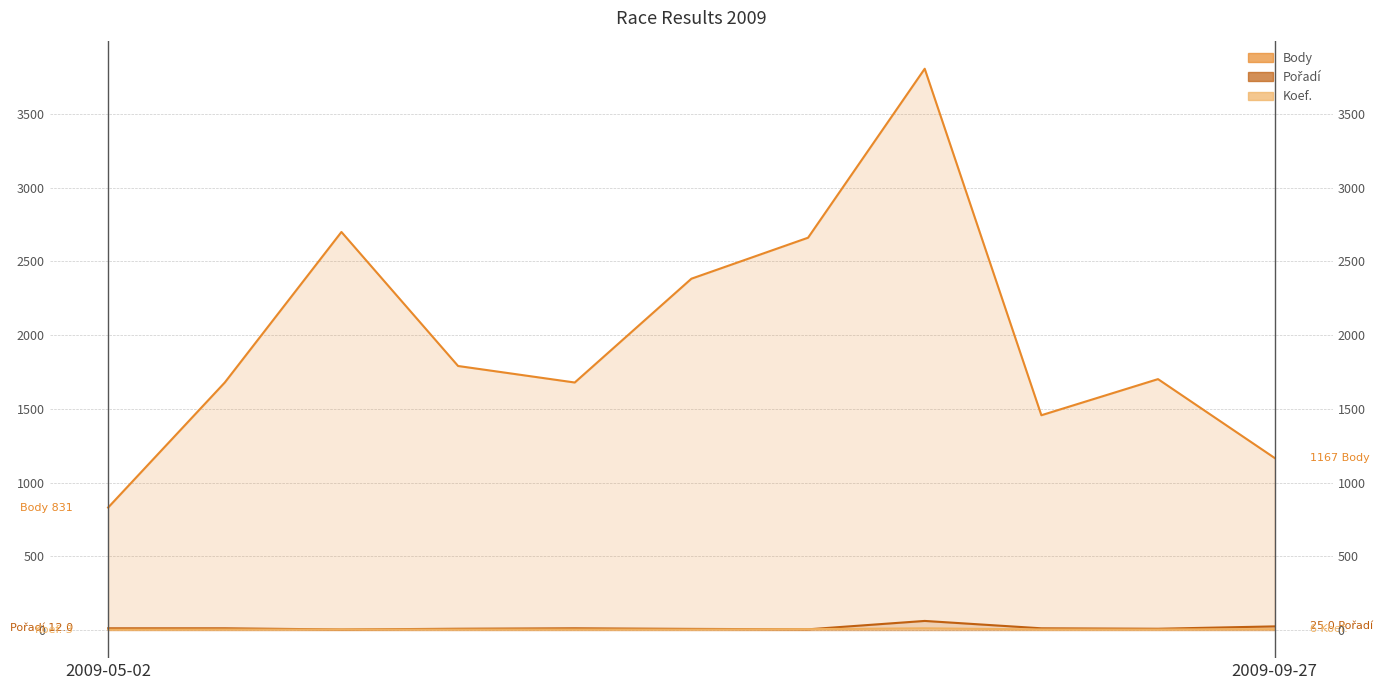

What are all the series names shown in the legend?

Body, Pořadí, Koef.